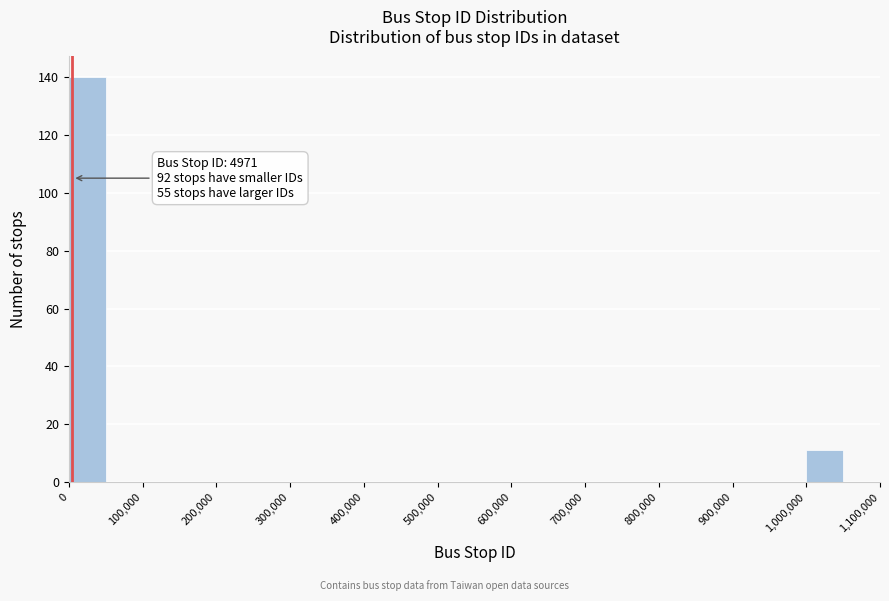

Which range on the x-axis has the tallest bar?

0 to 50000